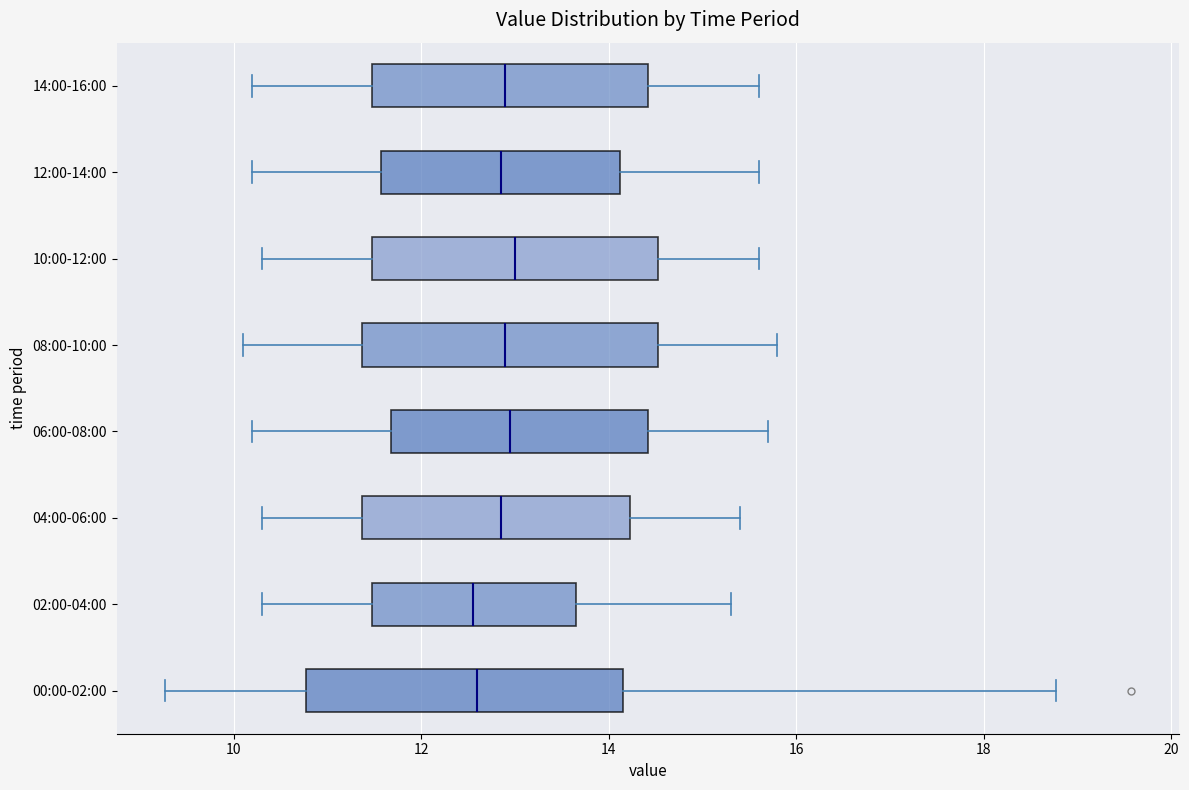

Where does the median line of the box for 04:00-06:00 sit on the x-axis? The values are not printed on the chart, so give them approximately, as read against the axis.

12.8